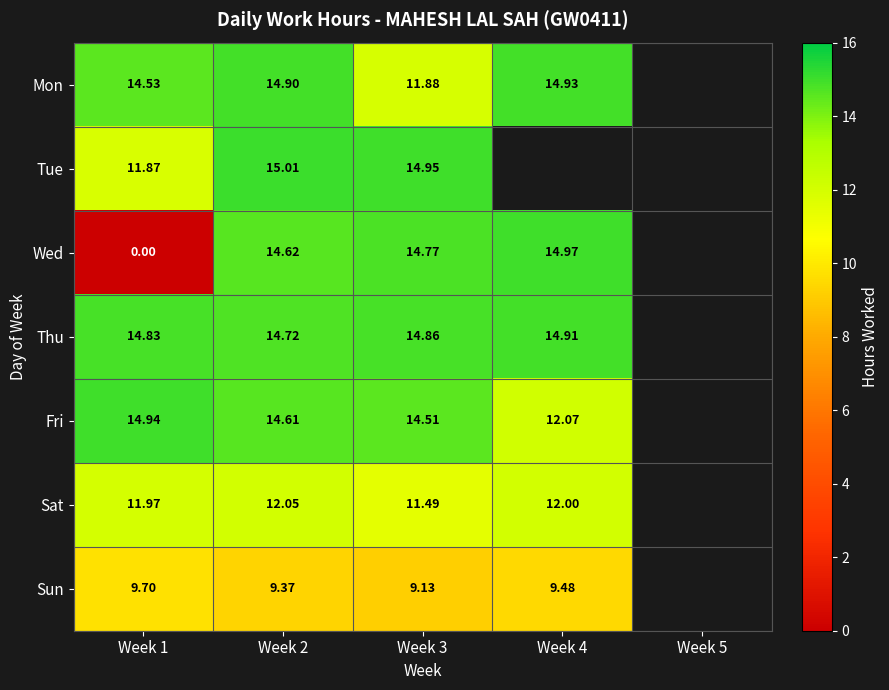

At how many categories does at least one series exceed 13?

4